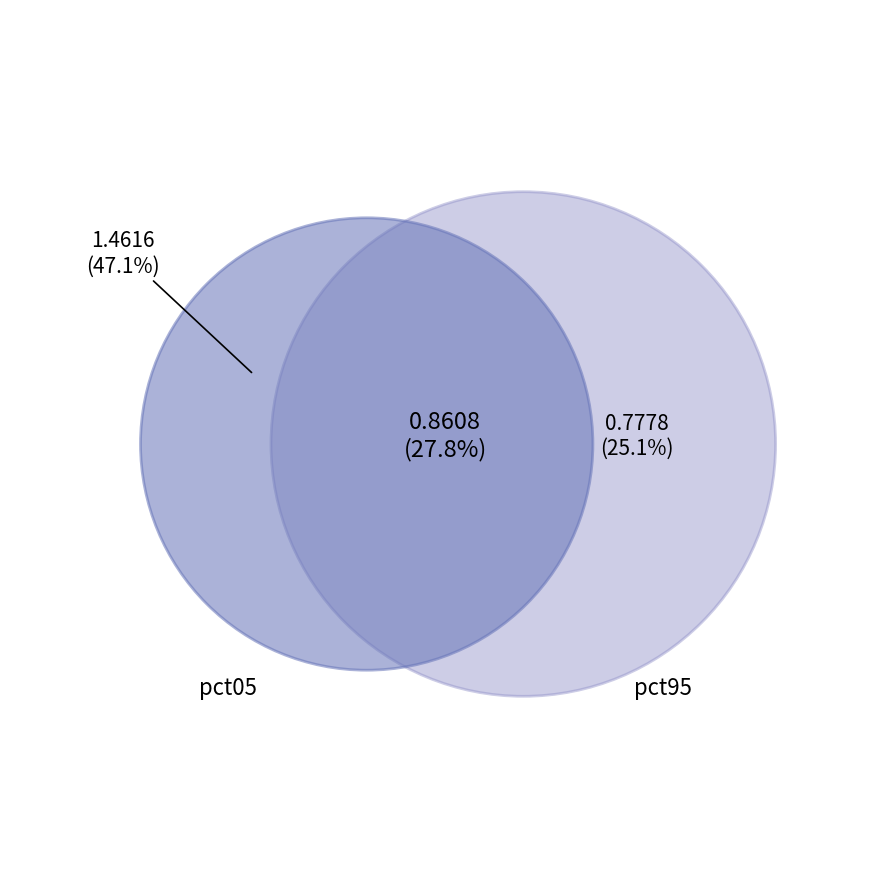

Is there any slice that represents more than half of the pie?

No